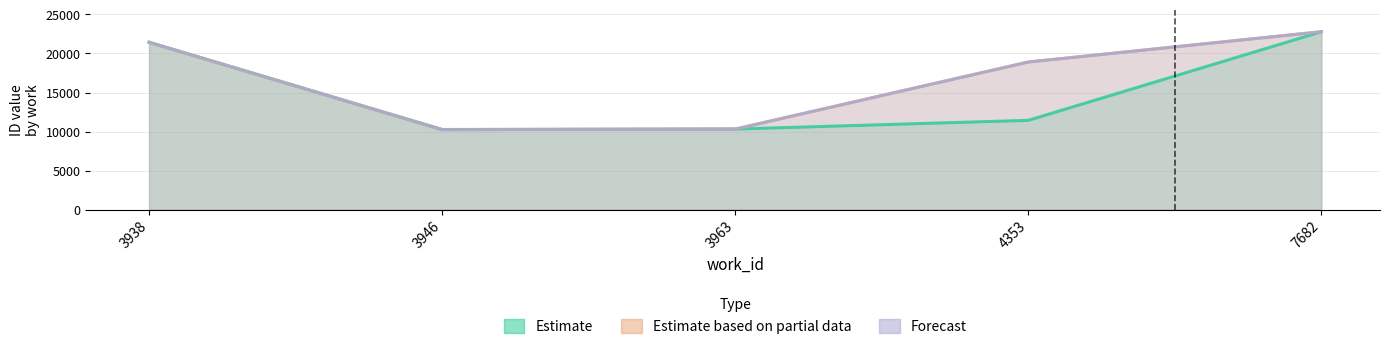

What is the value of the Estimate point at the 2nd from the left?

10237